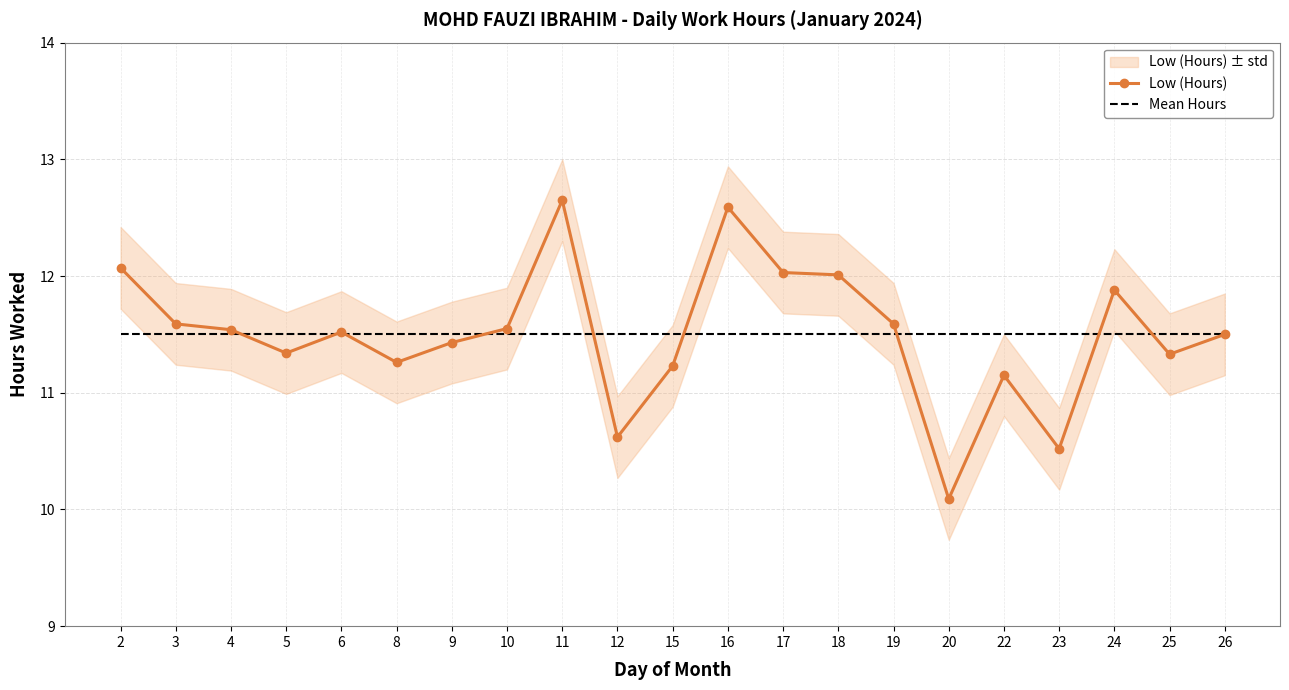

Rank the series at 8 from highest to lowest value.

Mean Hours, Low (Hours)